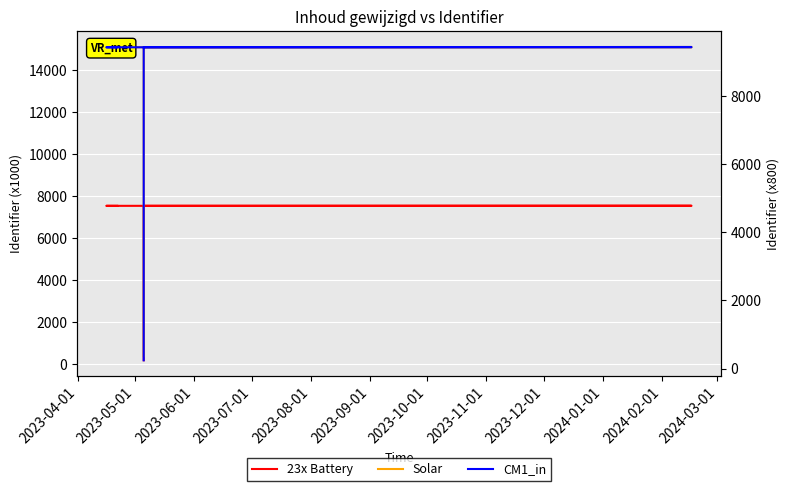

True or false: 23x Battery has a value of 3661.6 at 2023-09-01.

False